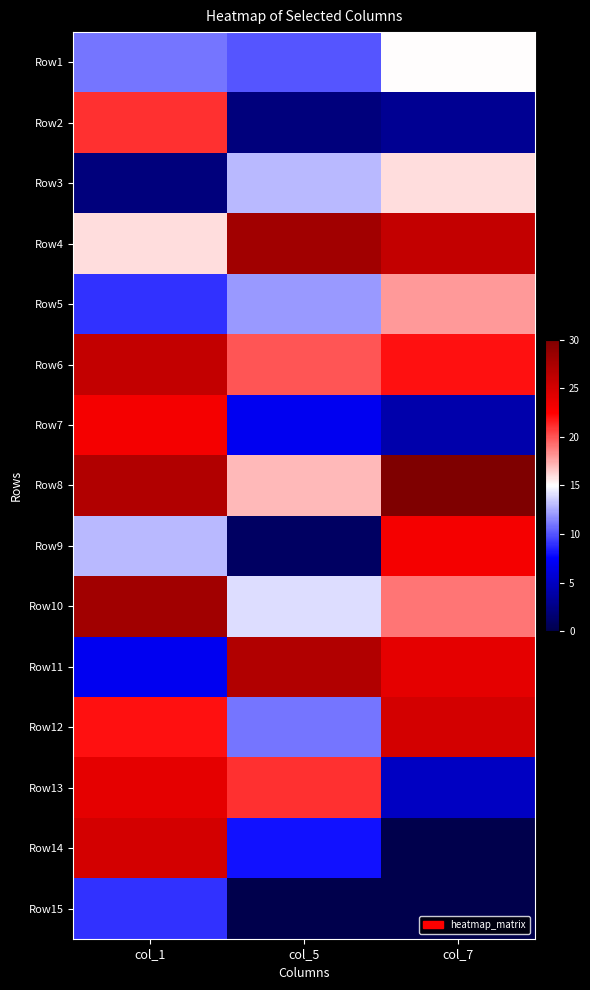

At col_5, list the series in order from smallest to largest.

Row15, Row9, Row2, Row7, Row14, Row1, Row12, Row5, Row3, Row10, Row8, Row6, Row13, Row11, Row4